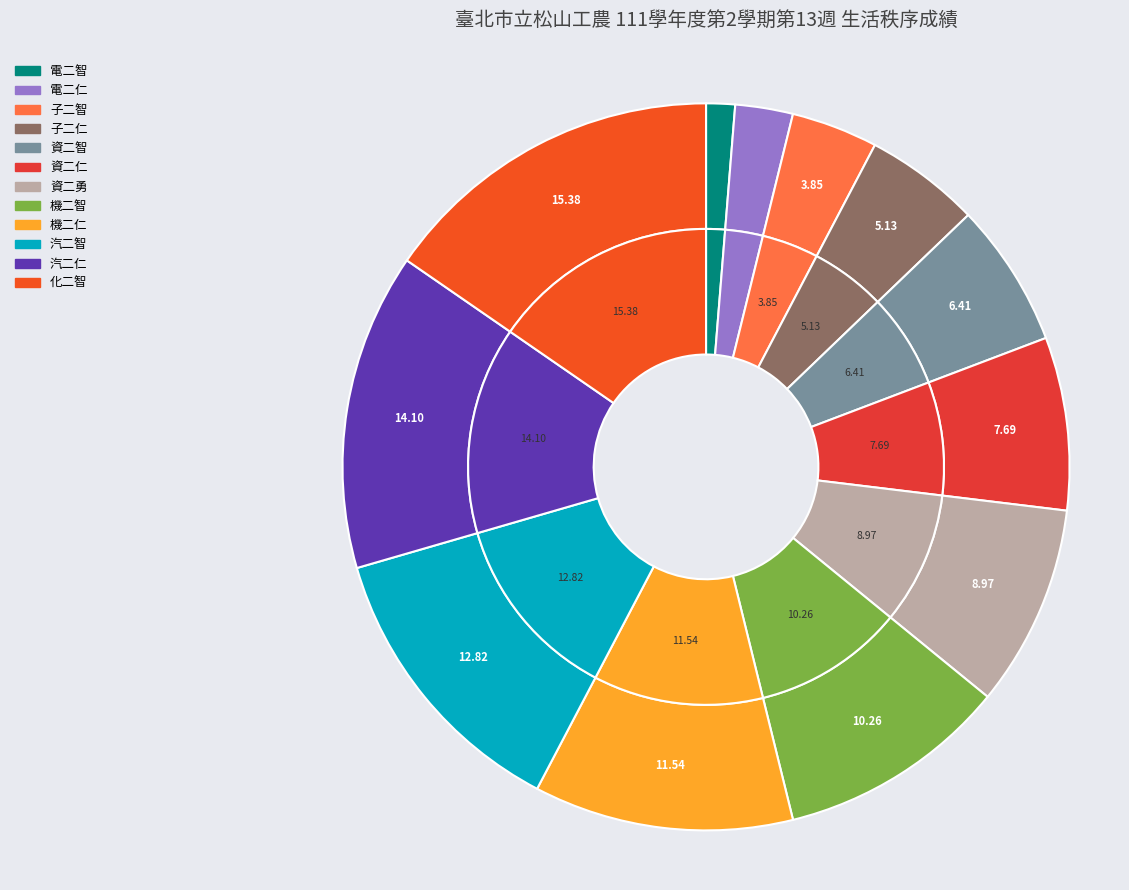

Between 化二智 and 電二智, which is larger?

化二智